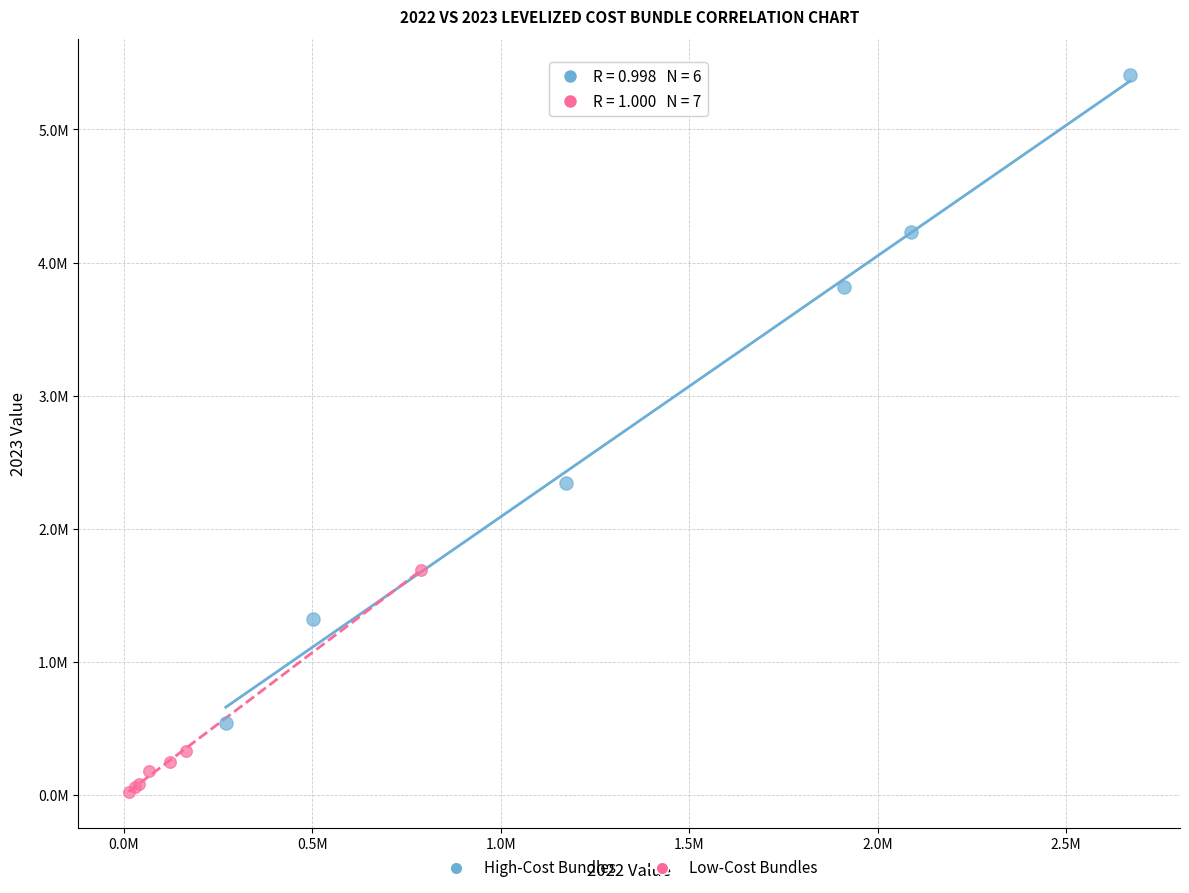

What are all the series names shown in the legend?

High-Cost Bundles, Low-Cost Bundles